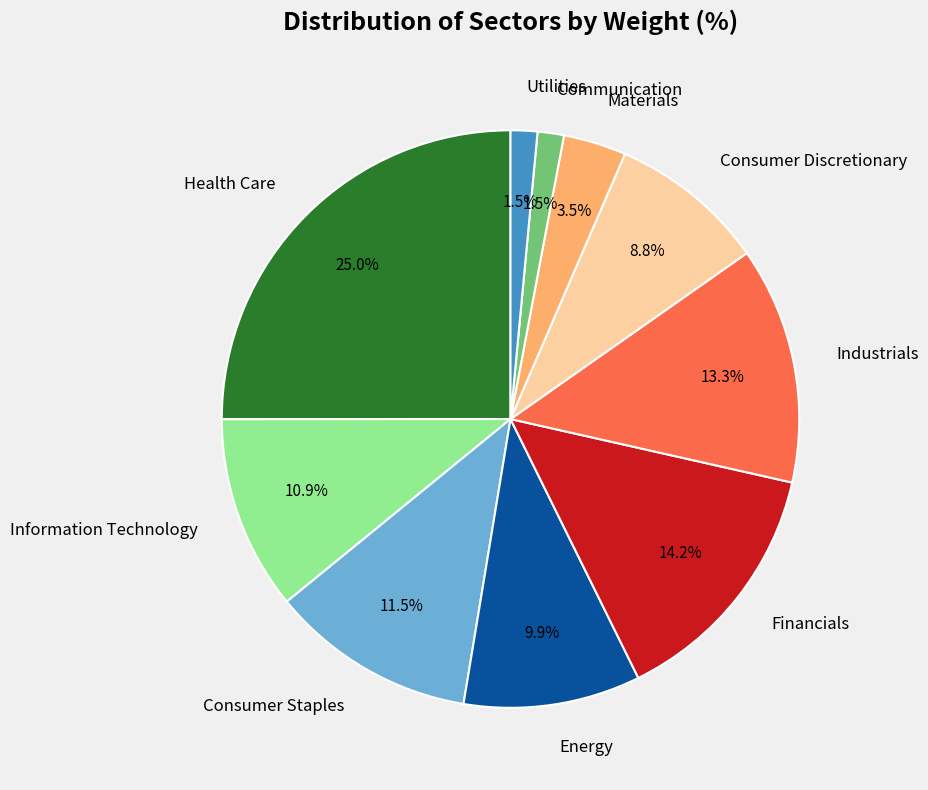

To the nearest percent, what portion does Energy represent?

10%